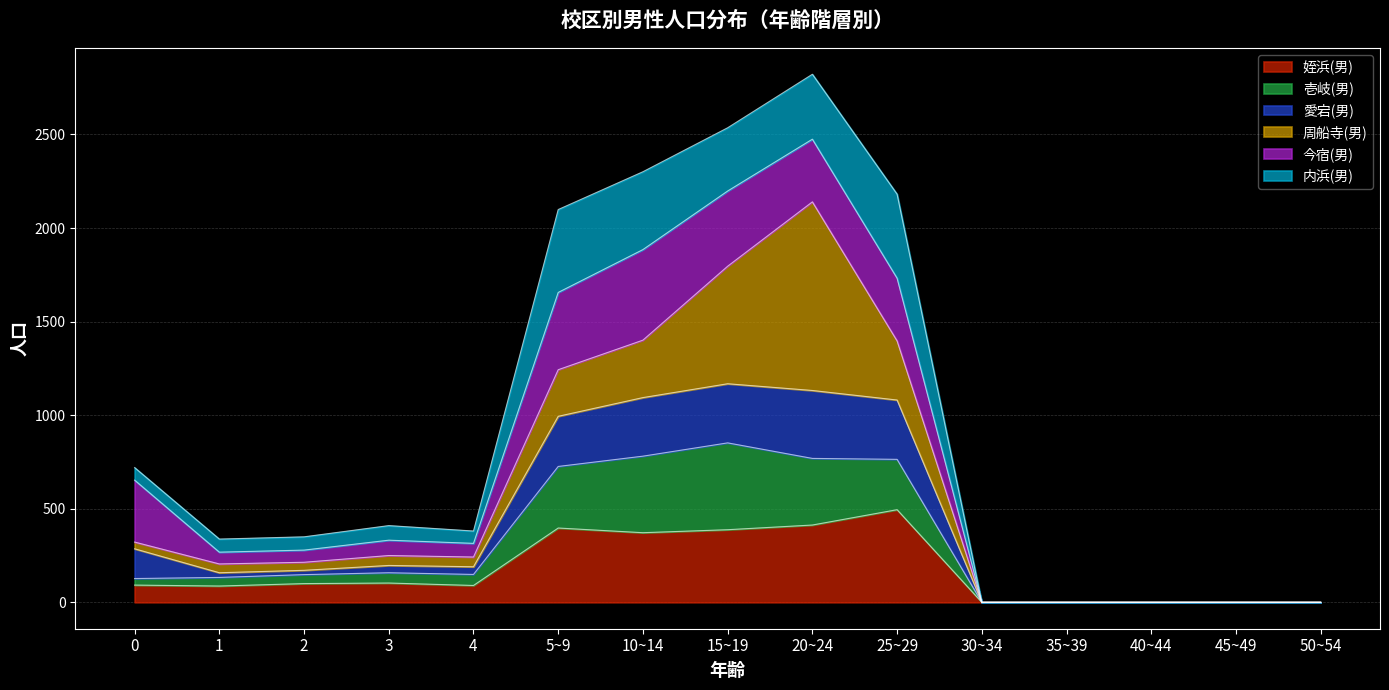

At which label does 姪浜(男) reach its peak?

25~29